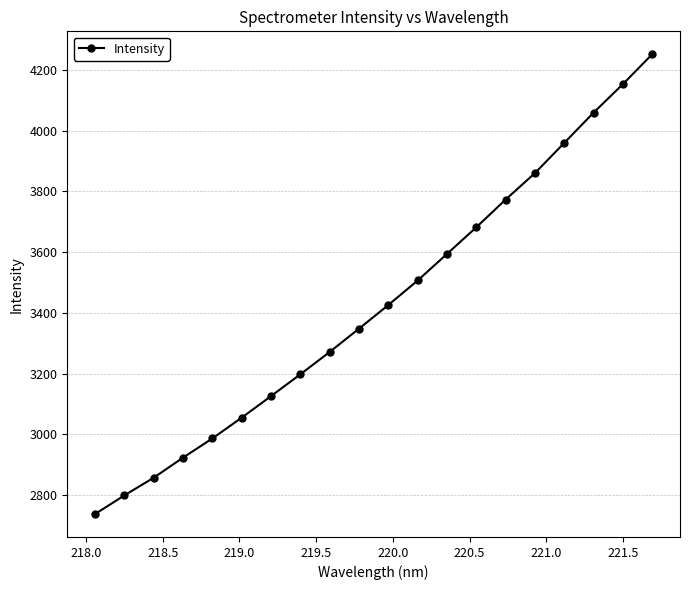

How many lines are shown in the chart?

1